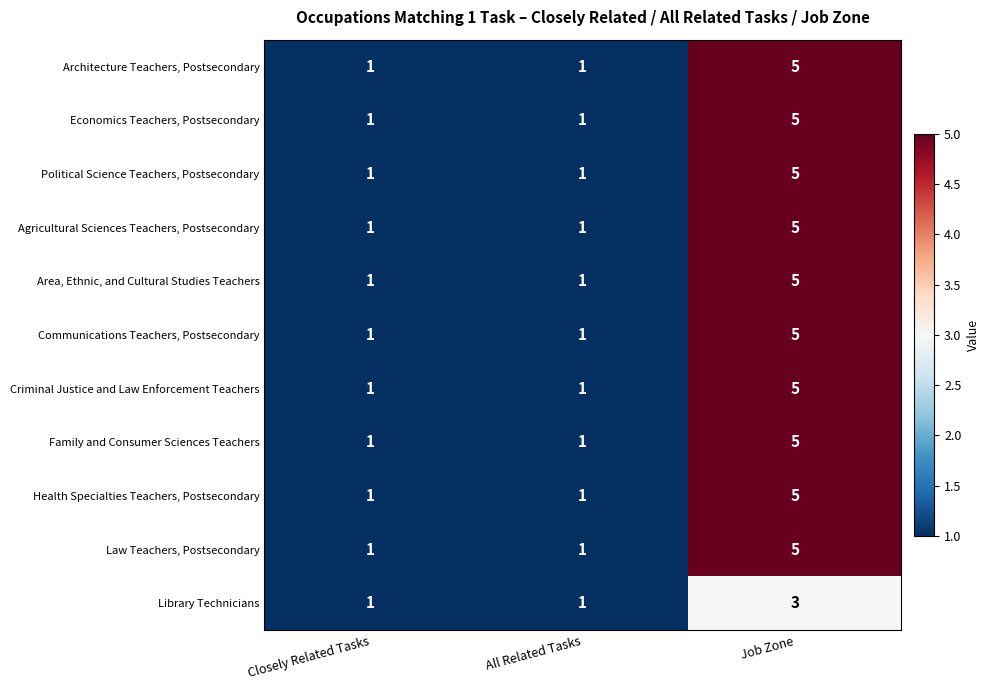

Read the Family and Consumer Sciences Teachers value at Job Zone.

5